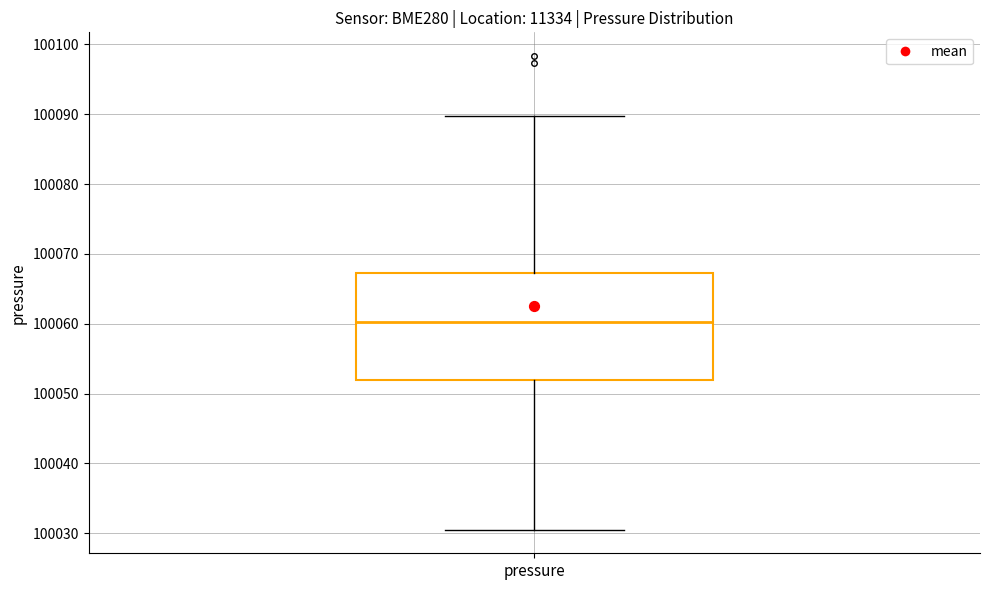

Read this box plot against the y-axis: the position of the median line, the range covered by the box, and the ends of both whiskers. The values are not printed on the chart, so give them approximately, as read against the axis.

median 100060, box 100052 to 100067, whiskers 100031 to 100090